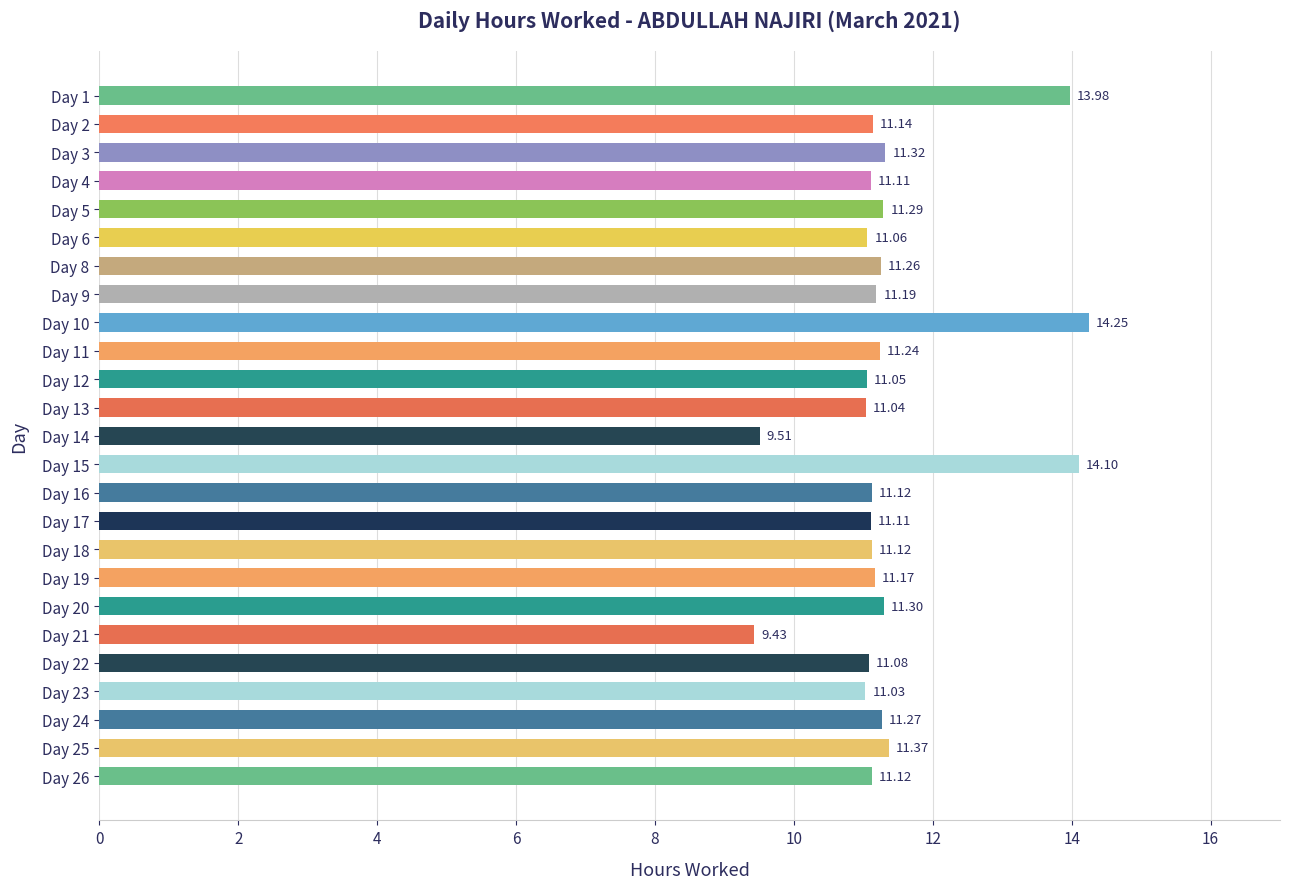

What is the ratio of the value at Day 8 to the value at Day 16?

1.0